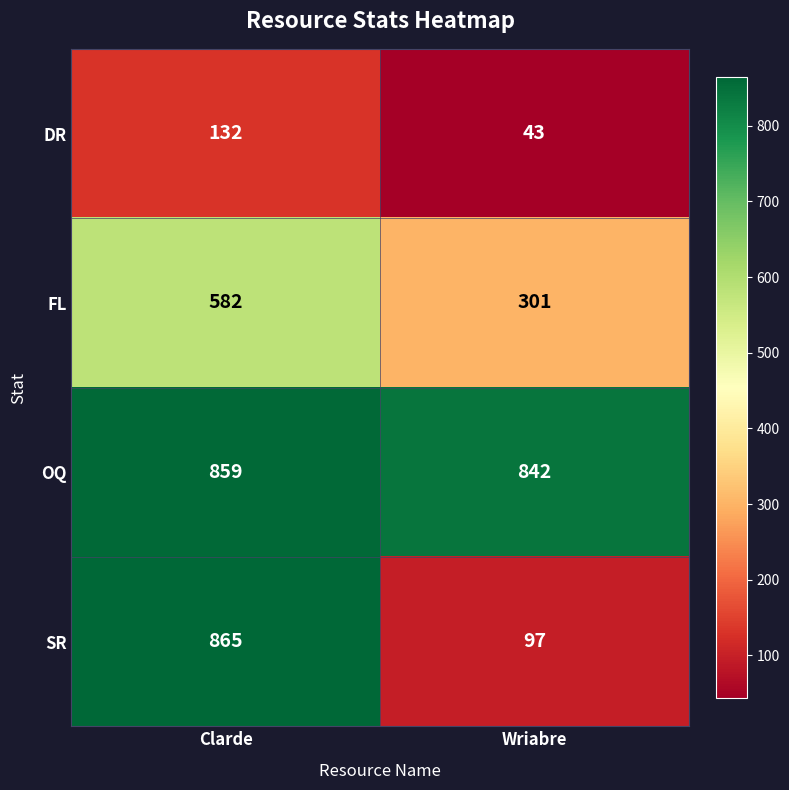

At how many categories does at least one series exceed 431?

2